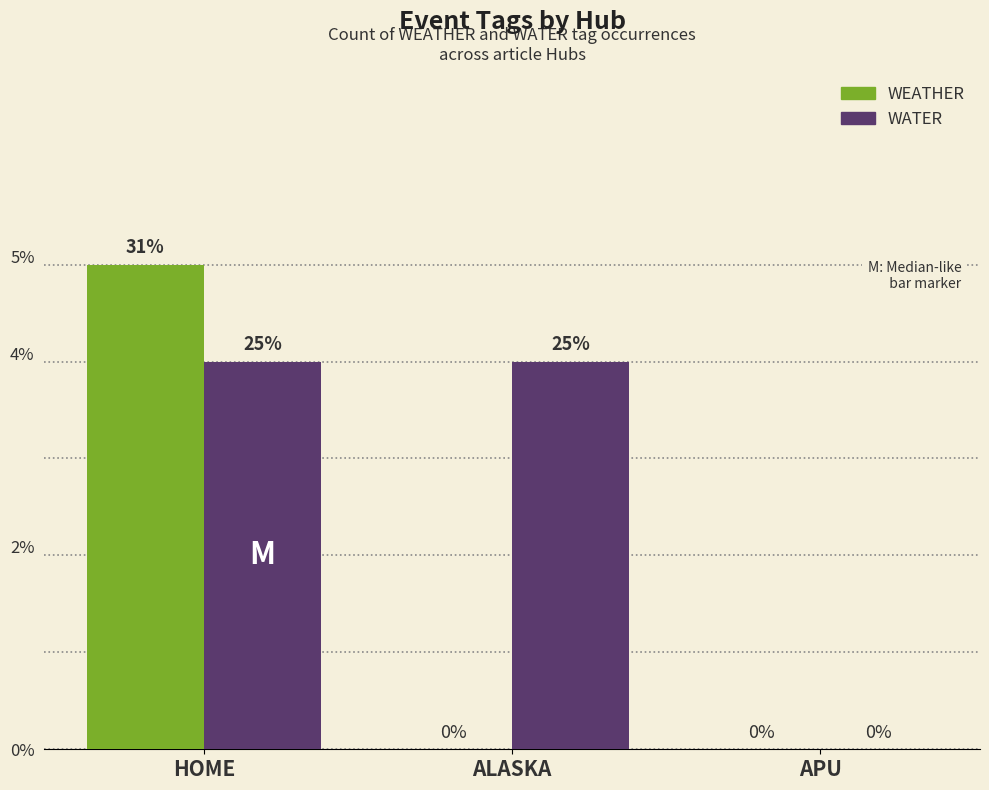

Reading right to left, transcribe all the data shown in this chart.

WEATHER: 0	0	5
WATER: 0	4	4